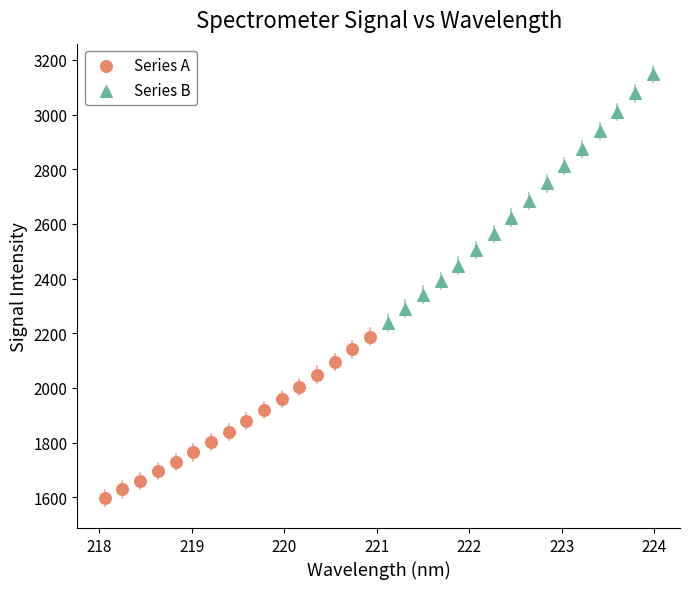

Which series reaches the maximum Y coordinate?

Series B